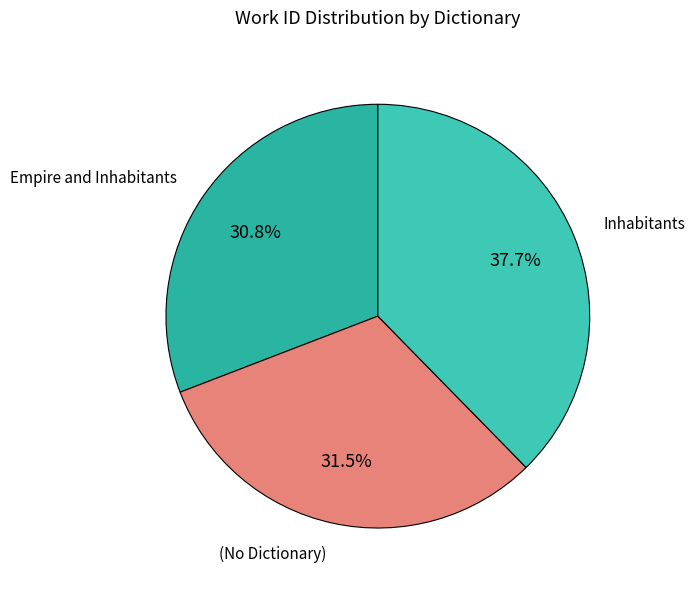

Which slice is the smallest?

Empire and Inhabitants